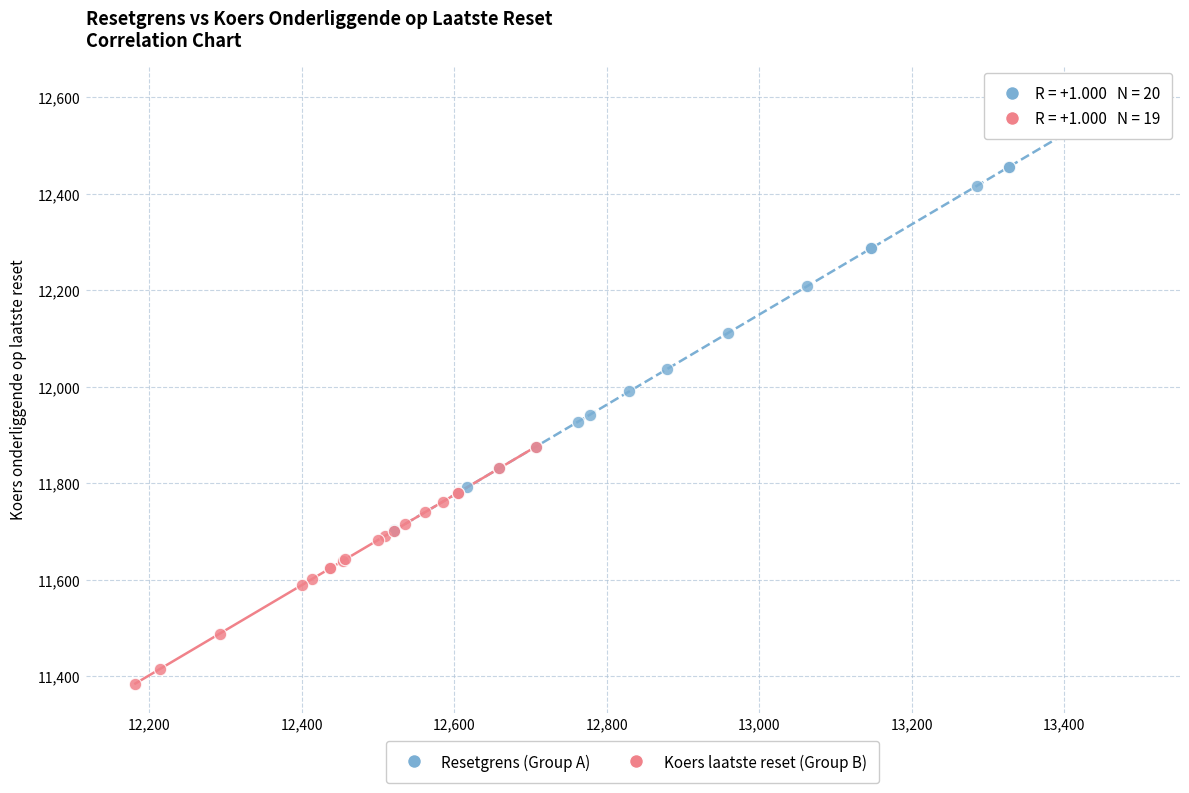

Which series contains the lowest Y value?

Koers laatste reset (Group B)